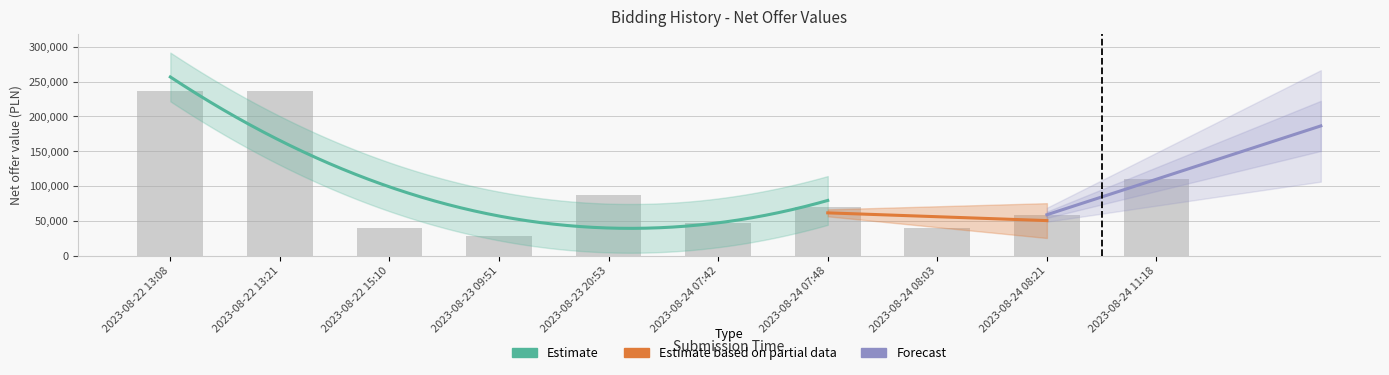

Count the number of values greater than 70110.

4